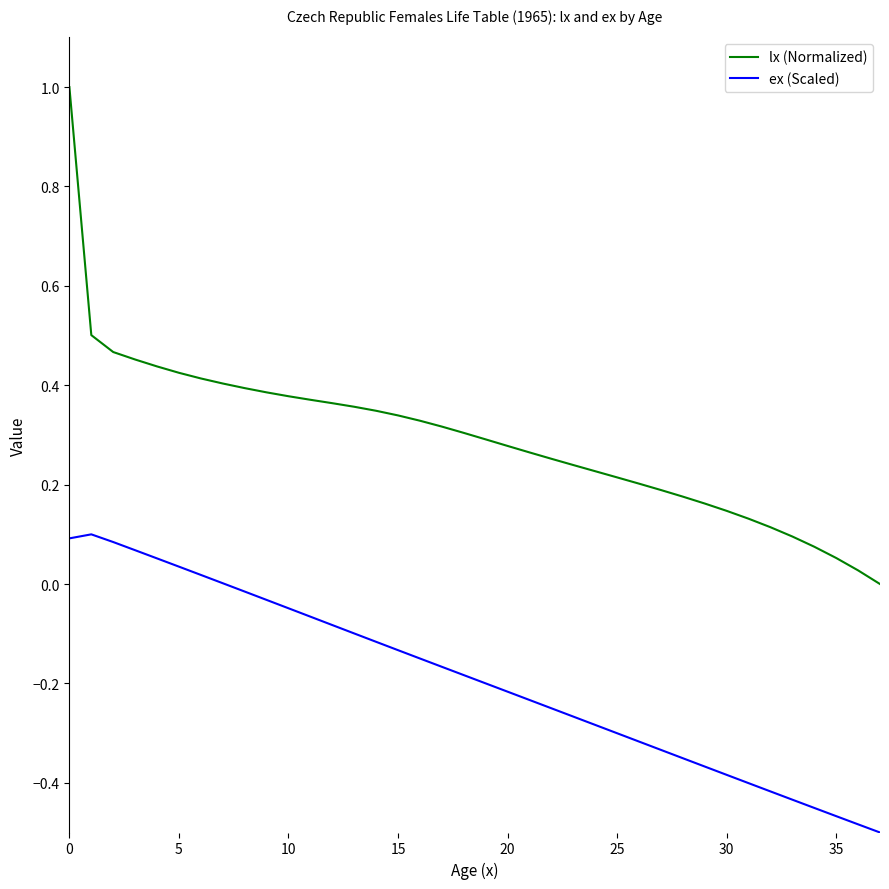

Which series has the largest total across all categories?

lx (Normalized)